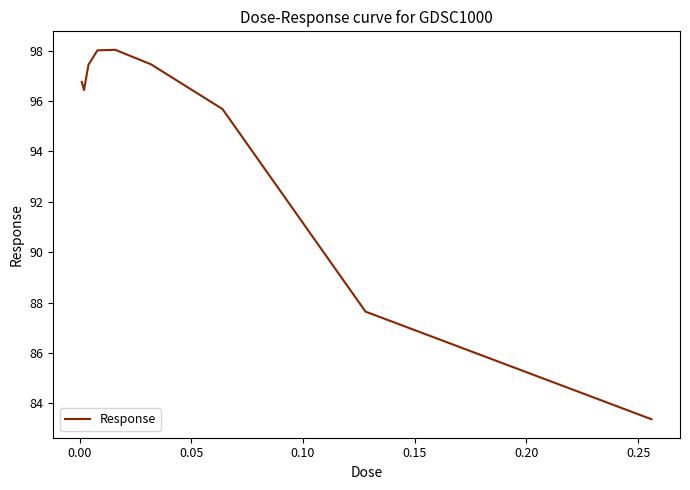

What is the smallest value displayed?

83.4